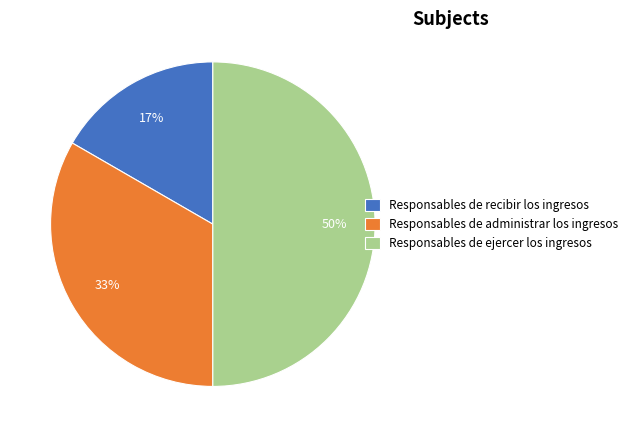

To the nearest percent, what percentage of the pie is Responsables de administrar los ingresos?

33%